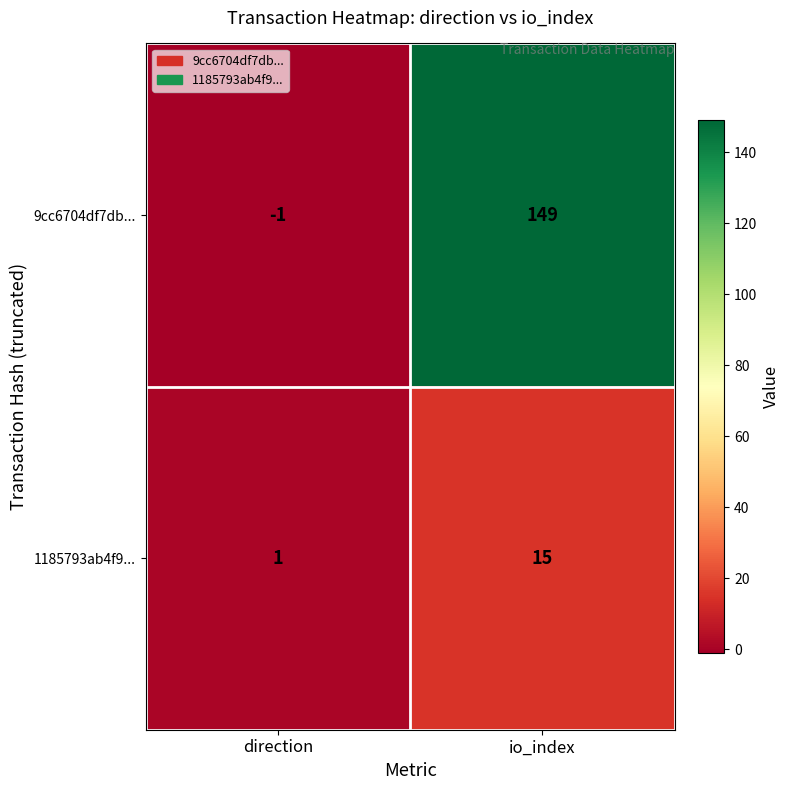

Reading left to right, transcribe all the data shown in this chart.

9cc6704df7db...: -1	149
1185793ab4f9...: 1	15